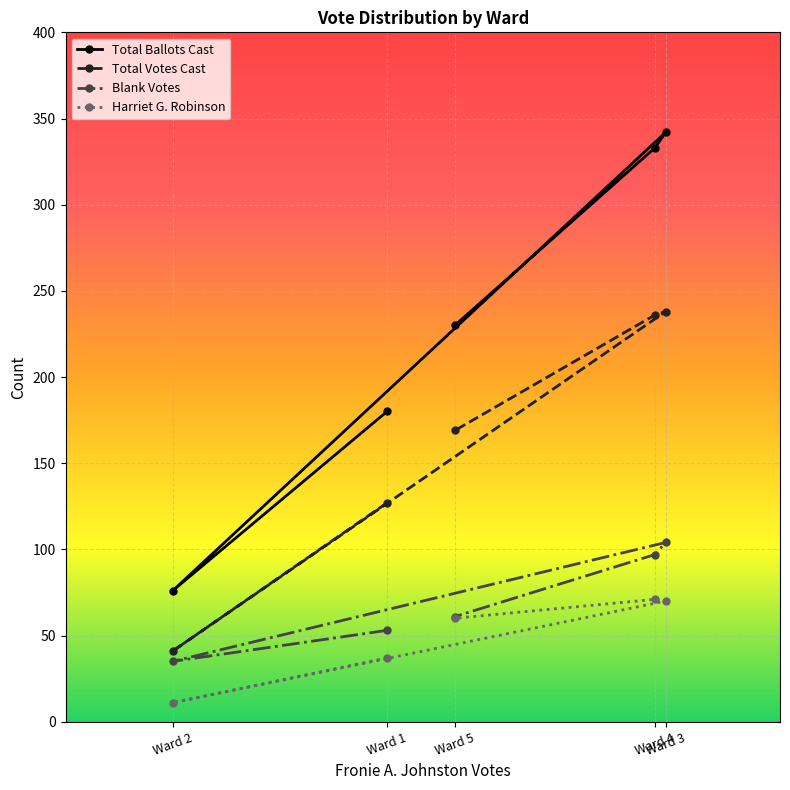

Which series has the largest total across all categories?

Total Ballots Cast